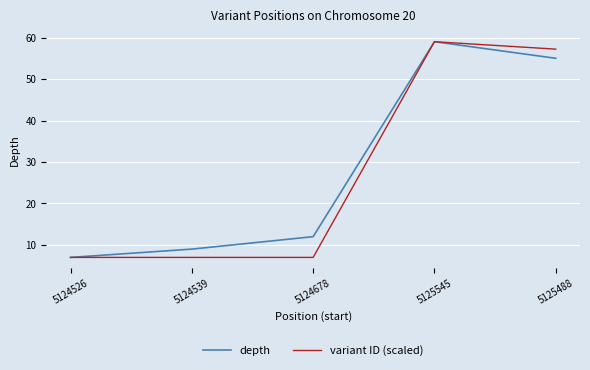

What is the difference between the depth values at 5124678 and 5124539?

3.0